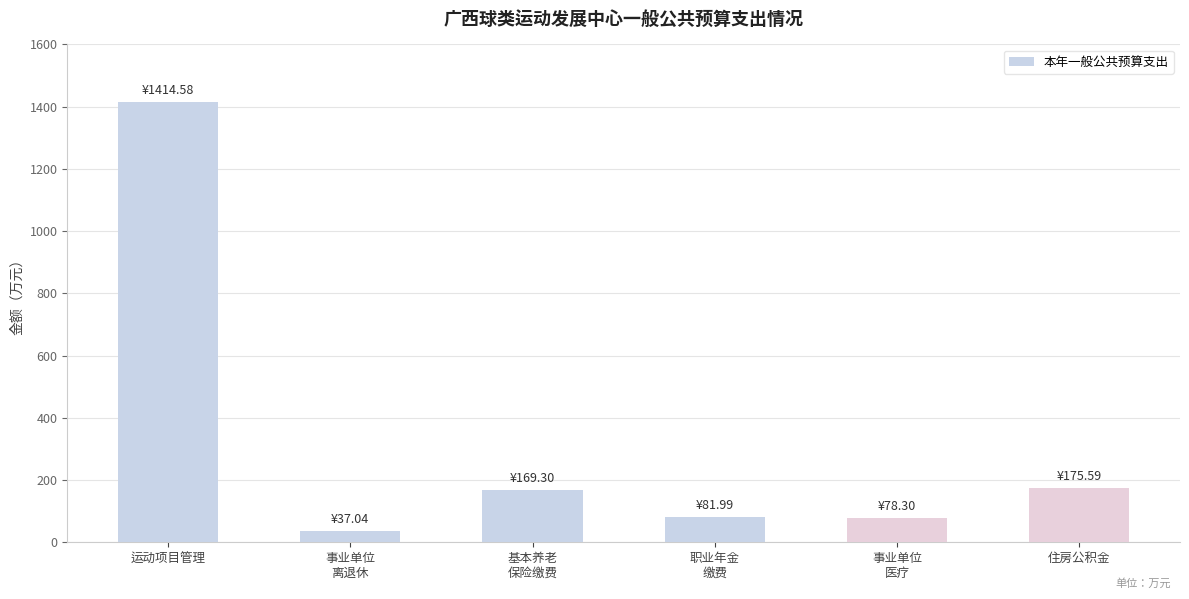

Where does the data first go above 169?

运动项目管理